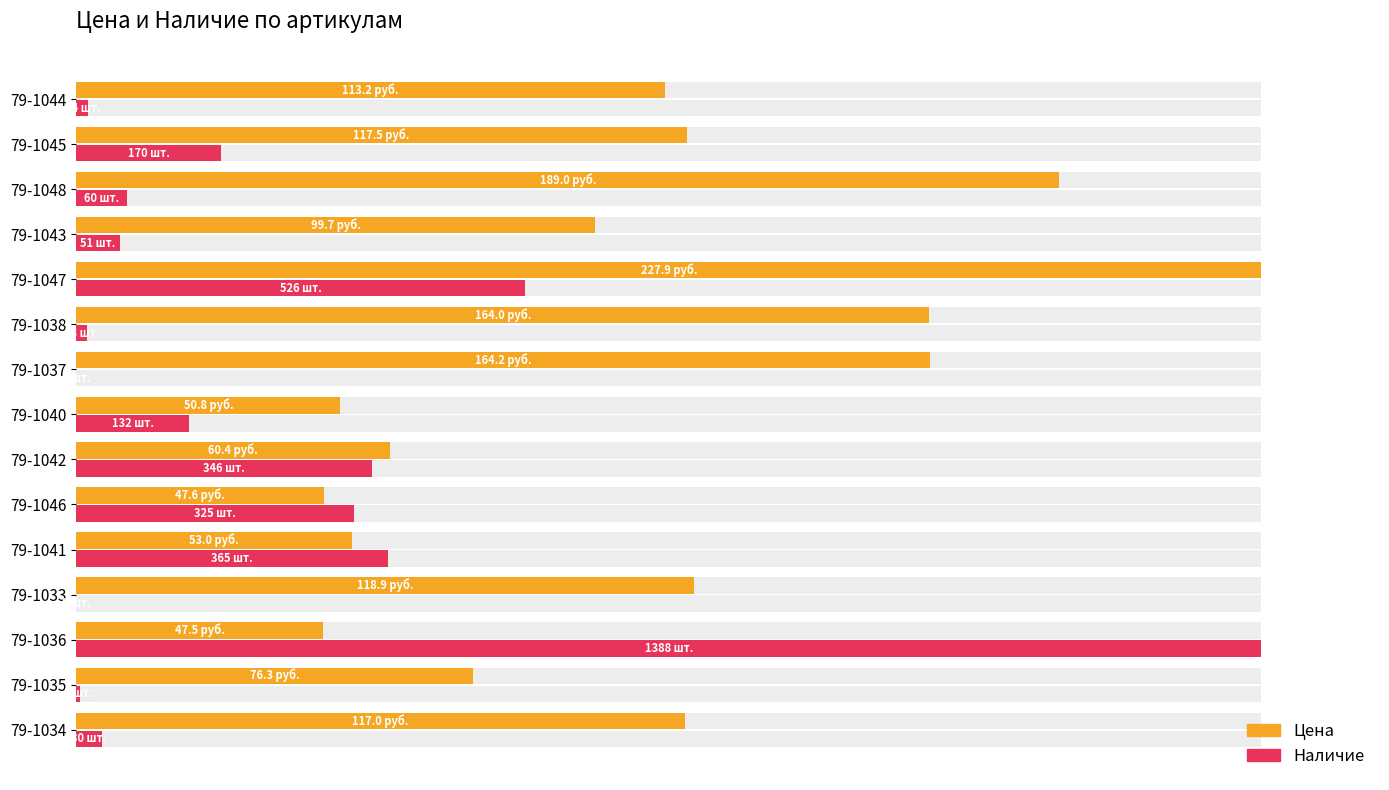

The Наличие series shows 1.0 at 79-1044. True or false?

True